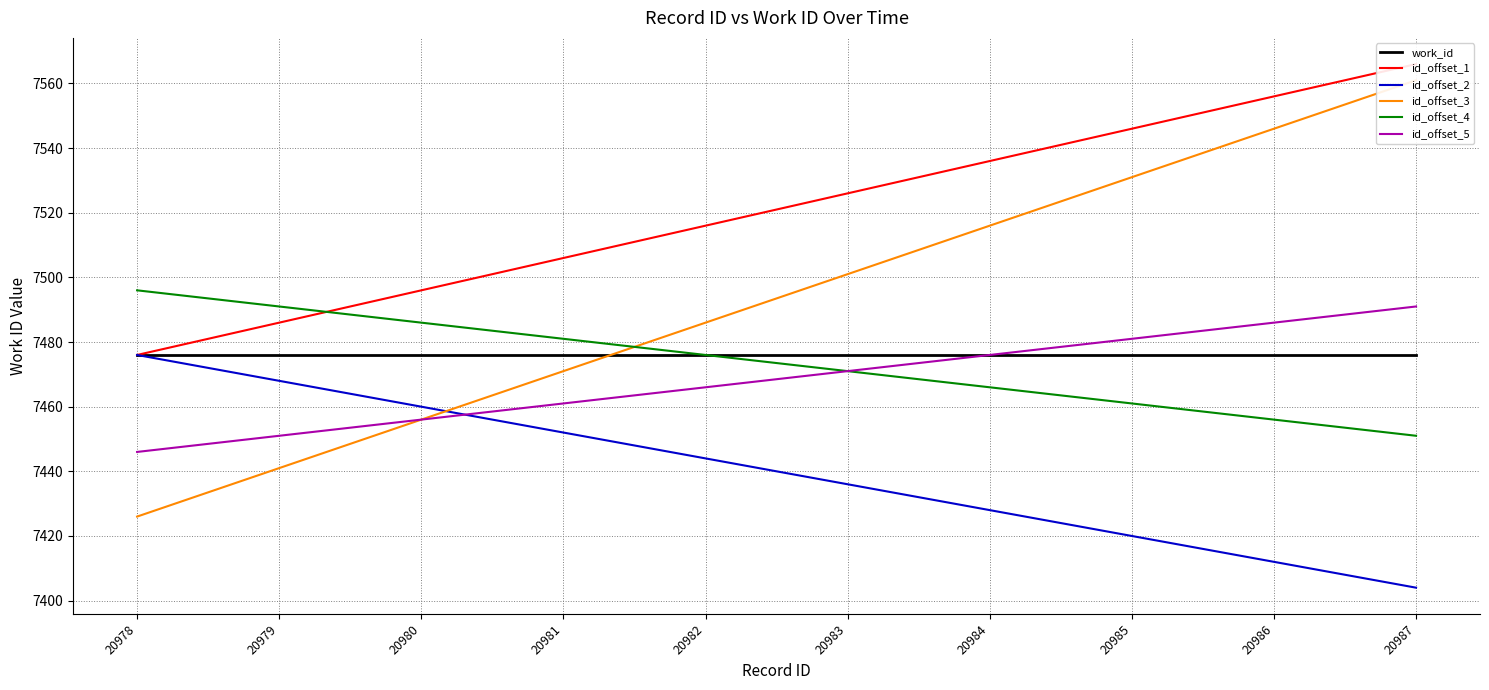

Between 20983 and 20987, which is larger?

20983